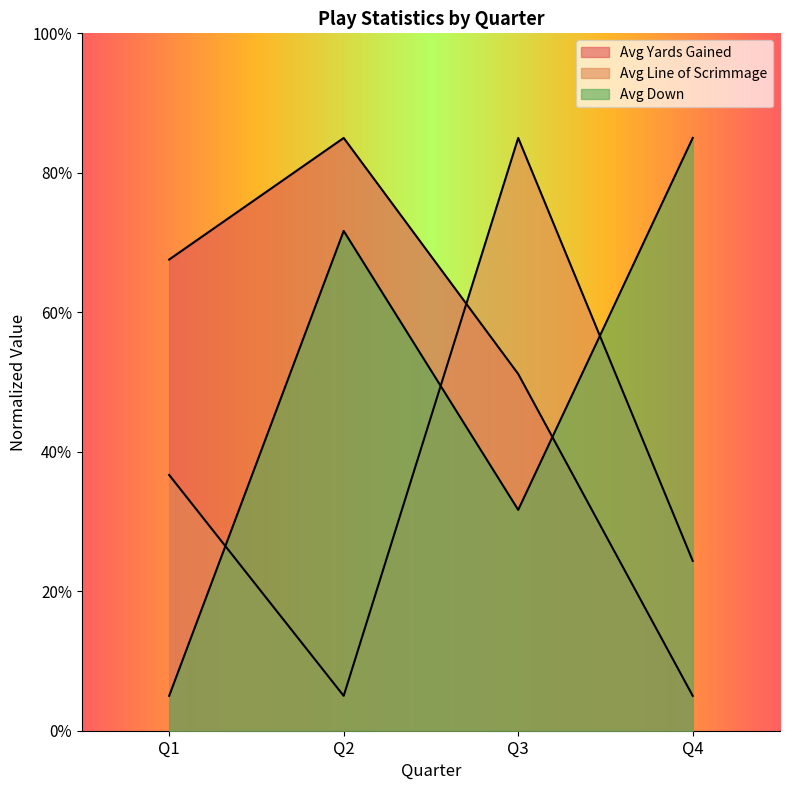

True or false: avg_down and avg_los cross at least once.

True